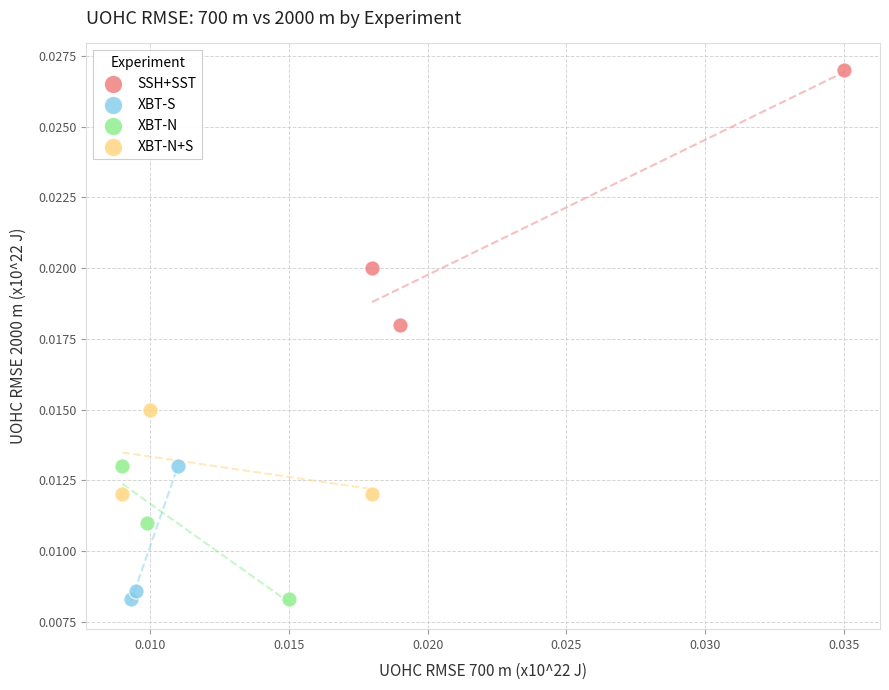

Which series contains the highest Y value?

SSH+SST